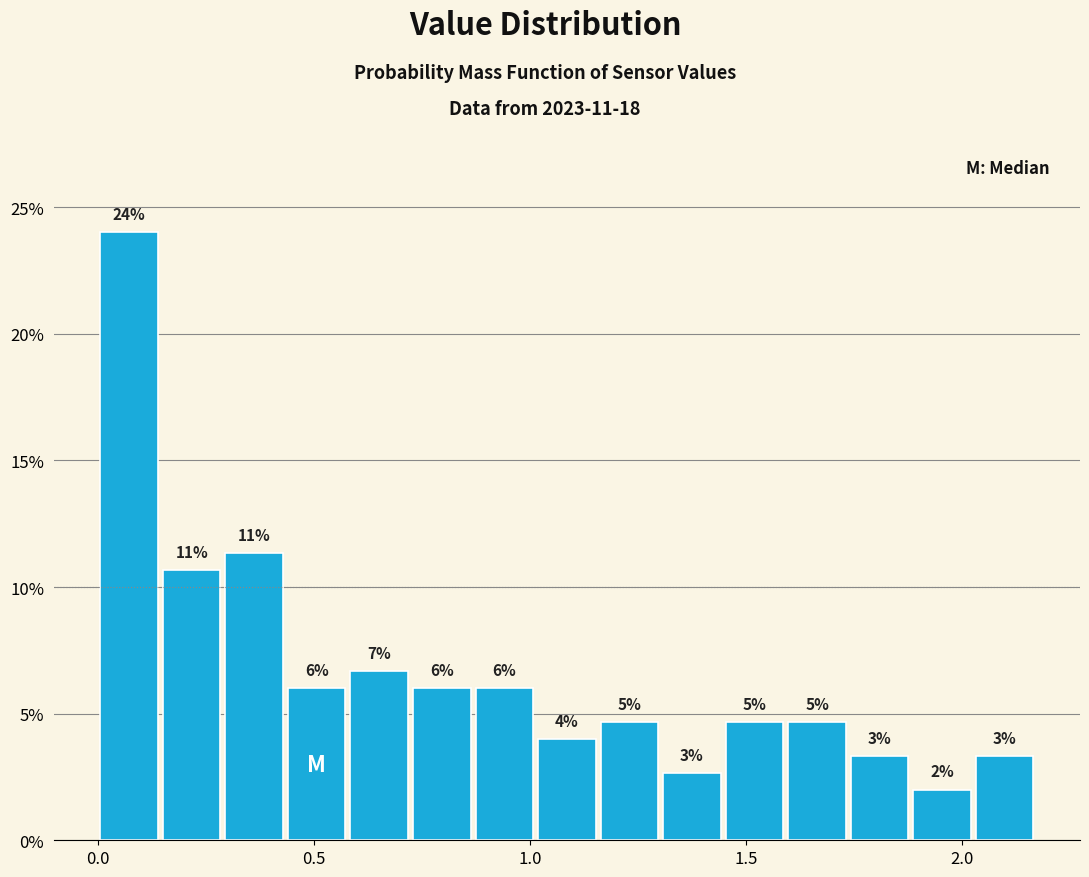

Around what value on the x-axis is the tallest bar? Give the approximate position of its centre, as read against the axis.

0.05